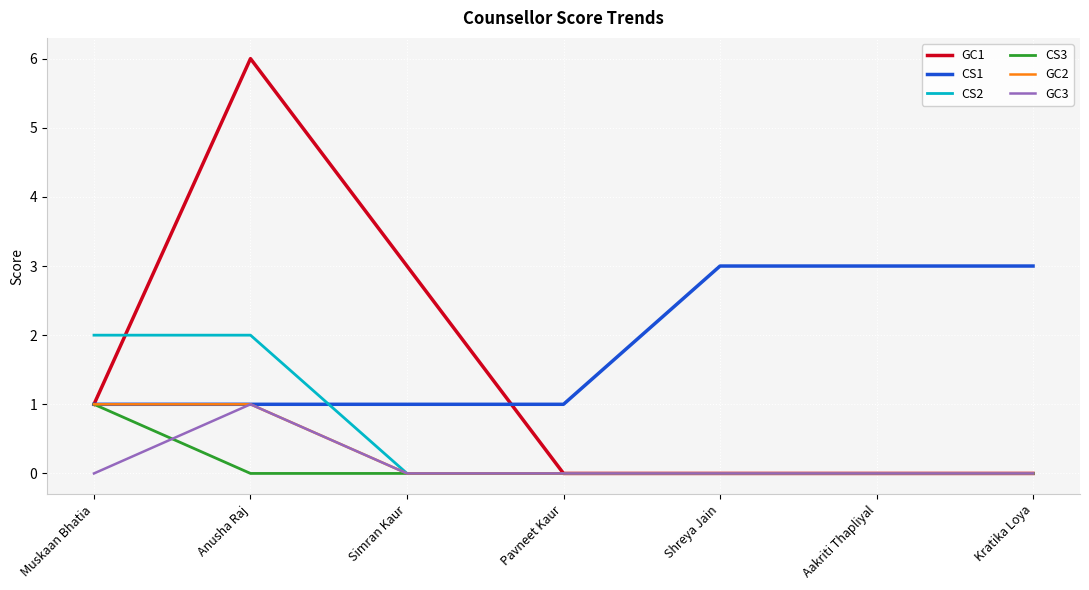

The CS1 series shows 3 at Aakriti Thapliyal. True or false?

True